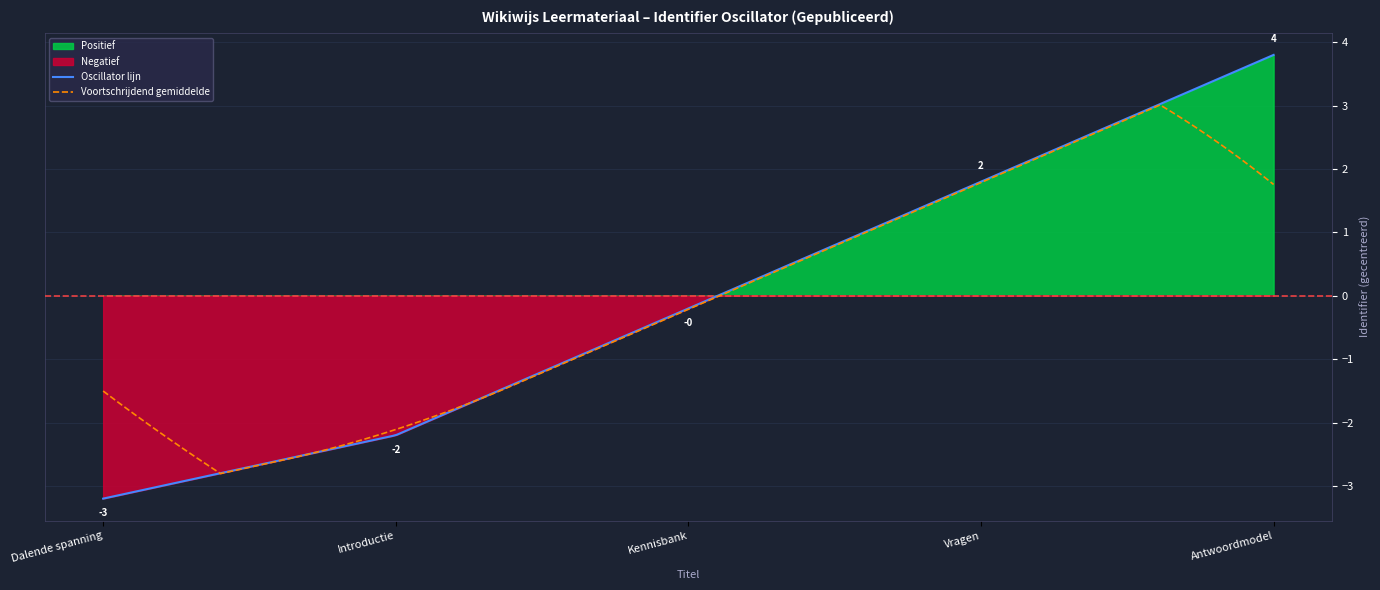

What is the highest value of the Voortschrijdend gemiddelde series?

3.0